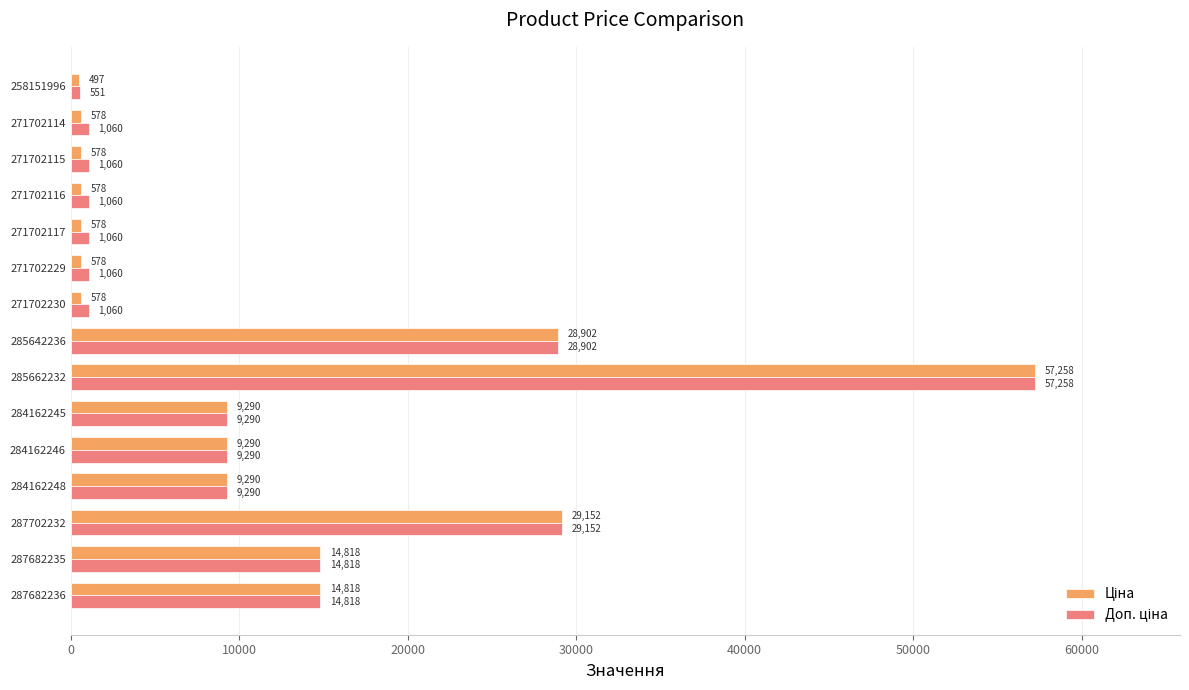

At which category is the sum across all series the highest?

285662232